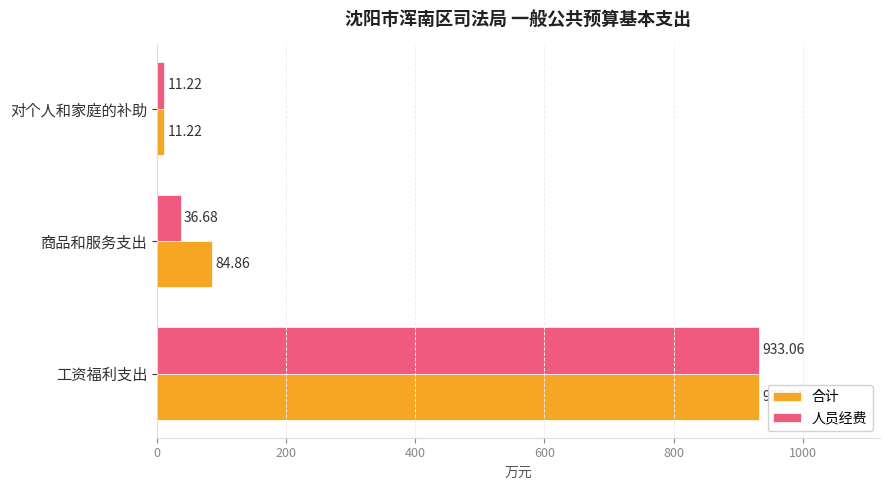

List the series in order of their overall mean, lowest first.

人员经费, 合计